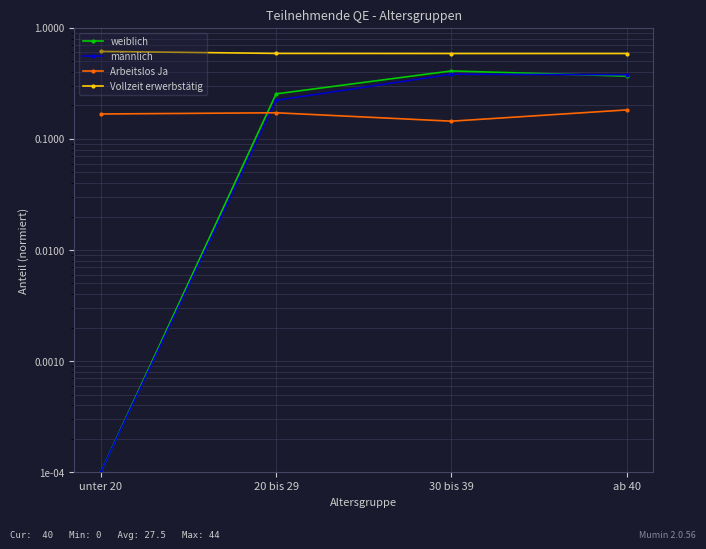

Does the chart display data point markers on the line(s)?

Yes